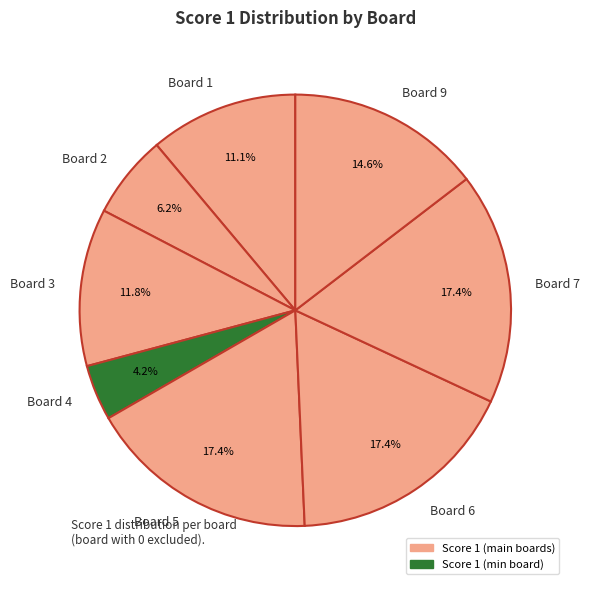

To the nearest percent, what is the average slice percentage?

12%